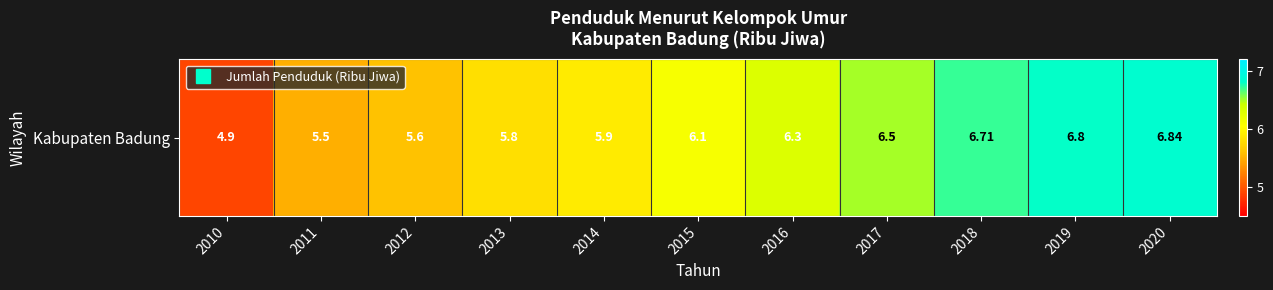

How many data points are less than 6?

5